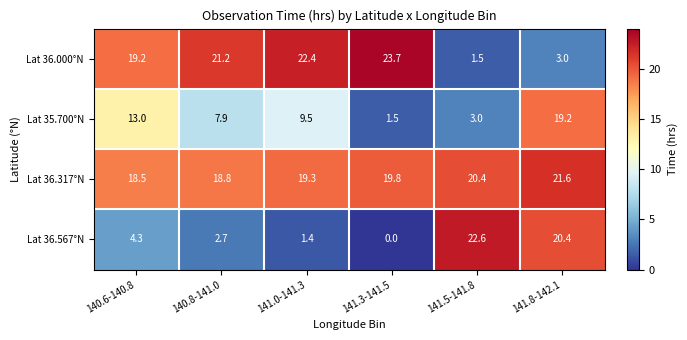

Where does the Lat 36.317°N series first go above 19?

141.0-141.3